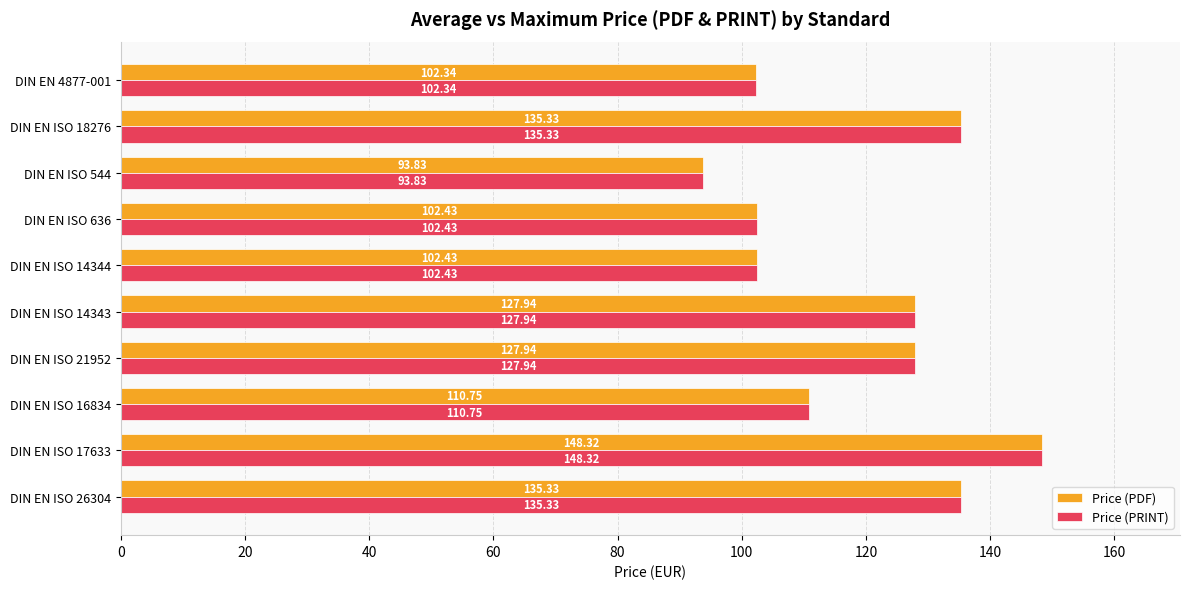

What is the highest value of the Price (PDF) series?

148.3